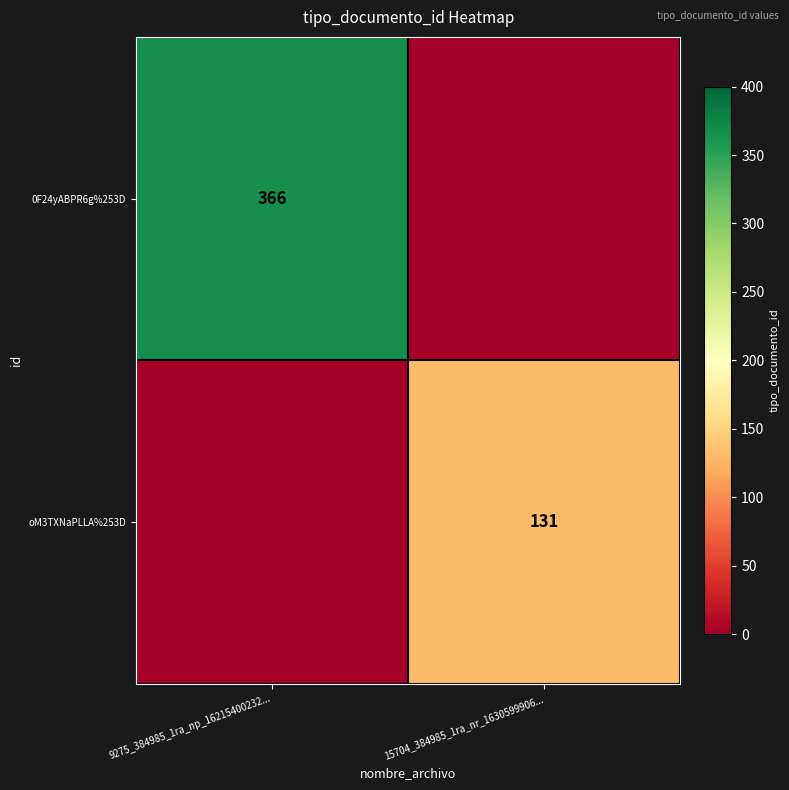

True or false: 0F24yABPR6g%253D has a value of 366 at 9275_384985_1ra_np_16215400232....

True